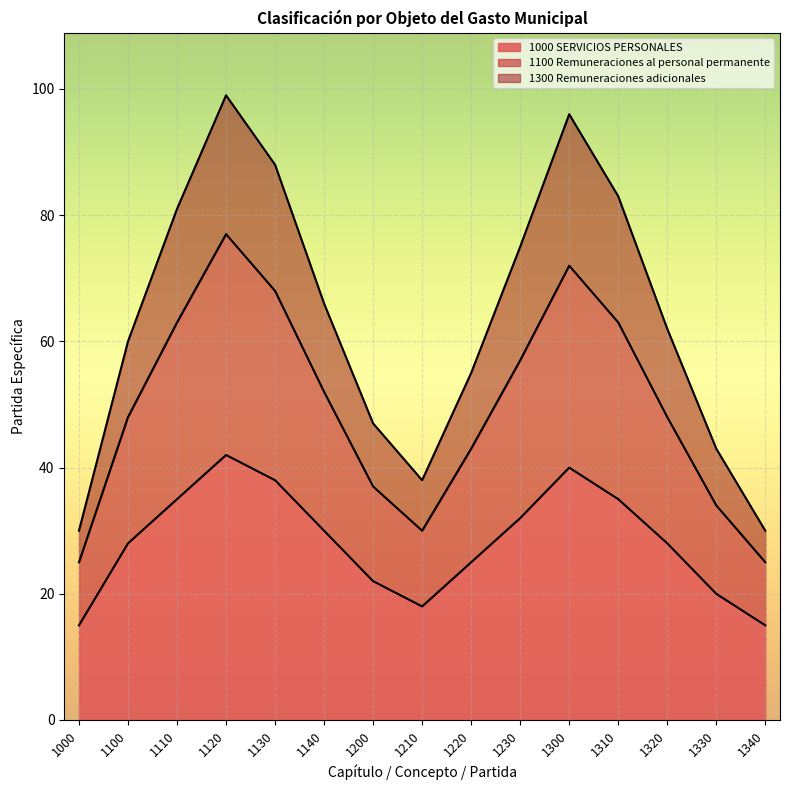

The value of 1000 SERVICIOS PERSONALES at 1220 is 12. True or false?

False